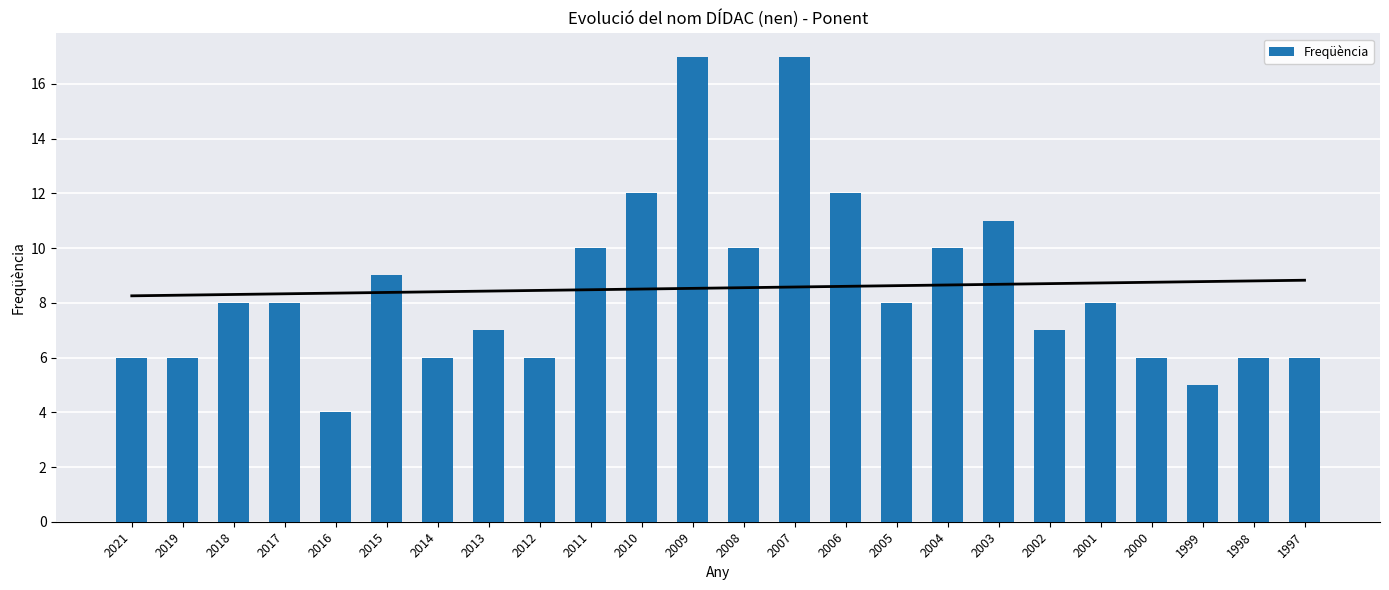

What is the difference between the values at 2007 and 2014?

11